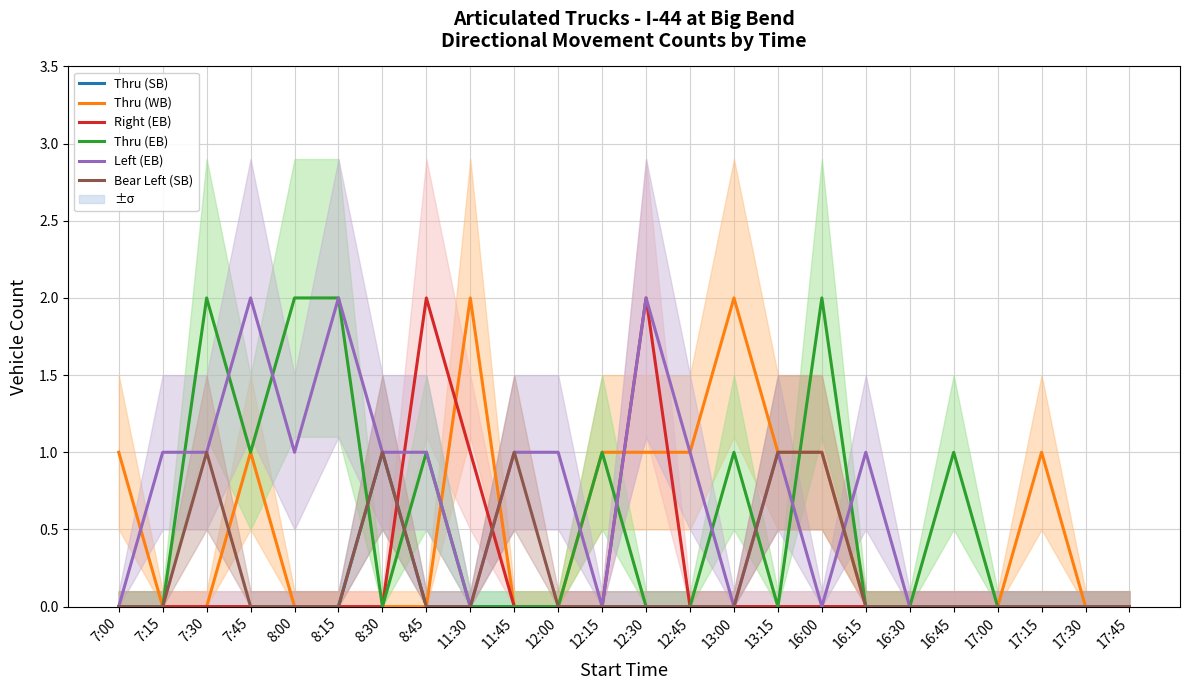

What is the label of the 4th point from the right?

17:00